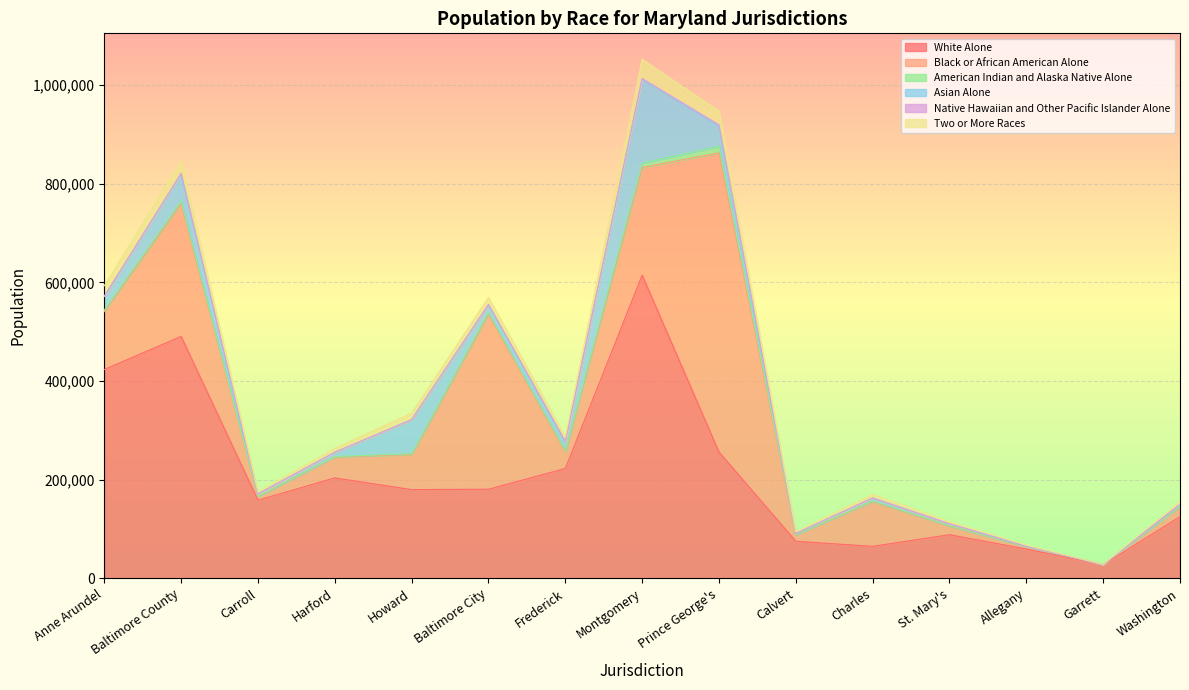

In Black or African American Alone, how many points are lower than both neighbors (excluding endpoints)?

4